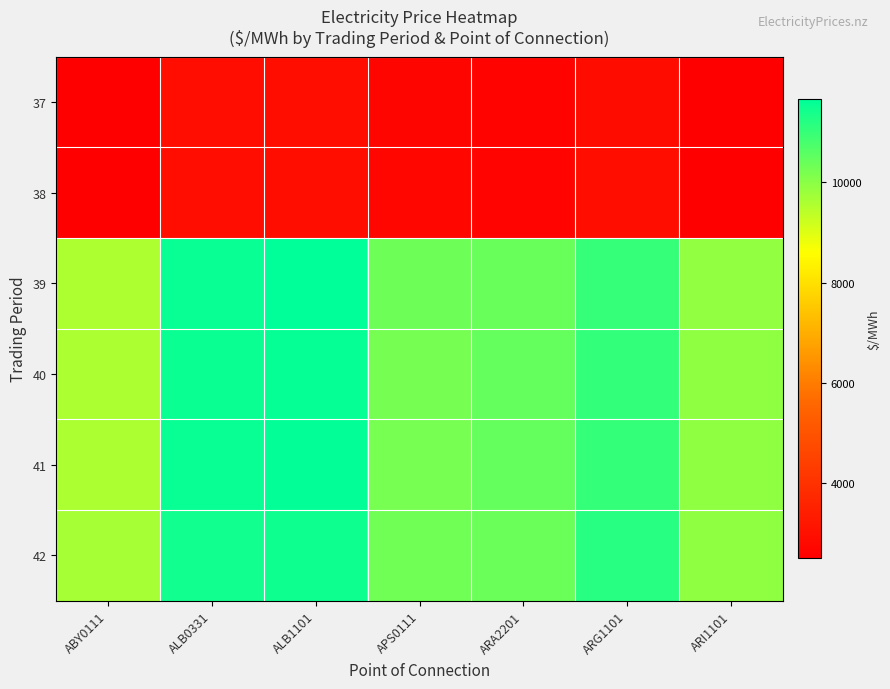

Reading left to right, list all the values displayed in this chart.

37: ABY0111=2507.5	ALB0331=2922.0	ALB1101=2953.8	APS0111=2688.4	ARA2201=2632.2	ARG1101=2886.2	ARI1101=2532.7
38: ABY0111=2542.3	ALB0331=2926.3	ALB1101=2958.1	APS0111=2754.5	ARA2201=2641.0	ARG1101=2958.9	ARI1101=2540.2
39: ABY0111=9580.6	ALB0331=11535.6	ALB1101=11660.5	APS0111=10342.4	ARA2201=10392.2	ARG1101=11012.1	ARI1101=9901.8
40: ABY0111=9597.1	ALB0331=11526.9	ALB1101=11581.0	APS0111=10237.8	ARA2201=10452.2	ARG1101=11041.6	ARI1101=9942.0
41: ABY0111=9593.2	ALB0331=11559.7	ALB1101=11618.6	APS0111=10216.4	ARA2201=10458.5	ARG1101=11033.8	ARI1101=9942.0
42: ABY0111=9661.6	ALB0331=11436.1	ALB1101=11490.6	APS0111=10305.4	ARA2201=10379.5	ARG1101=11178.8	ARI1101=9942.0